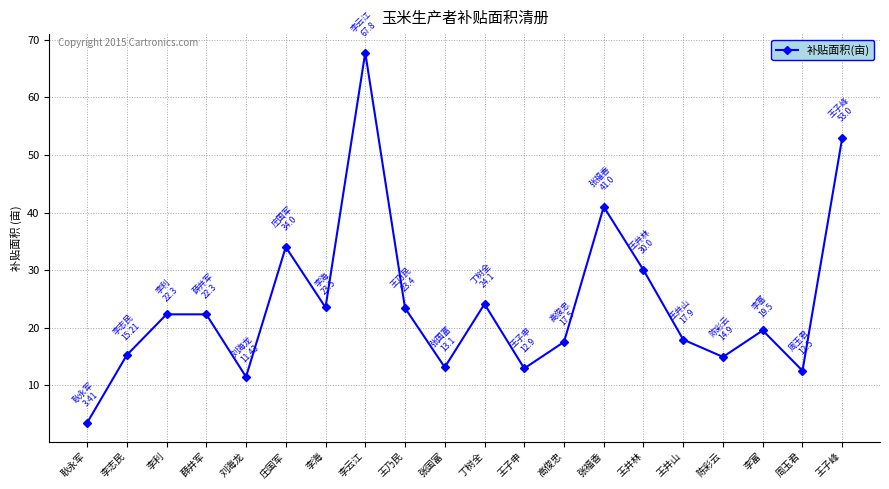

What is the difference between the second highest and second lowest values?

41.6